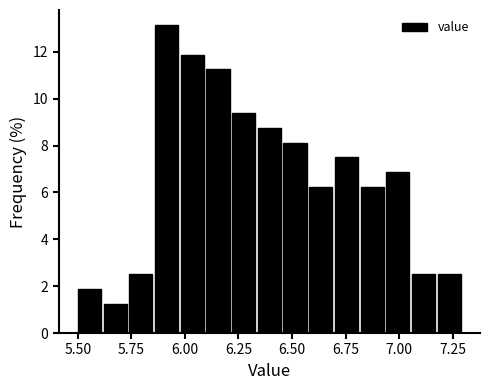

Read against the x-axis, roughly where is the centre of the tallest bar?

5.90